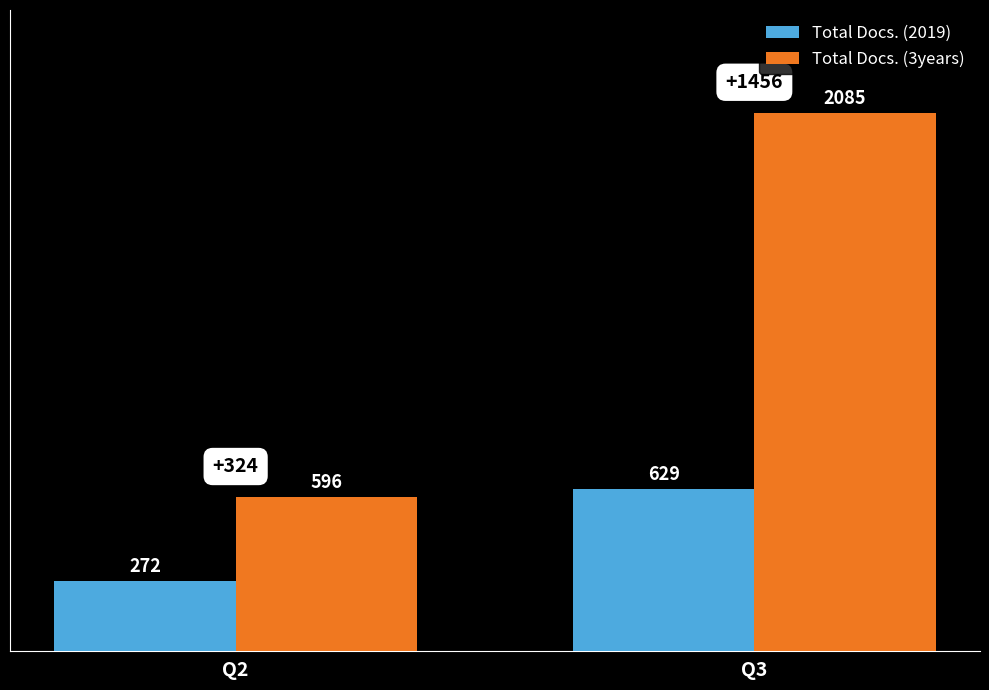

What is the sum of all Total Docs. (3years) values?

2681